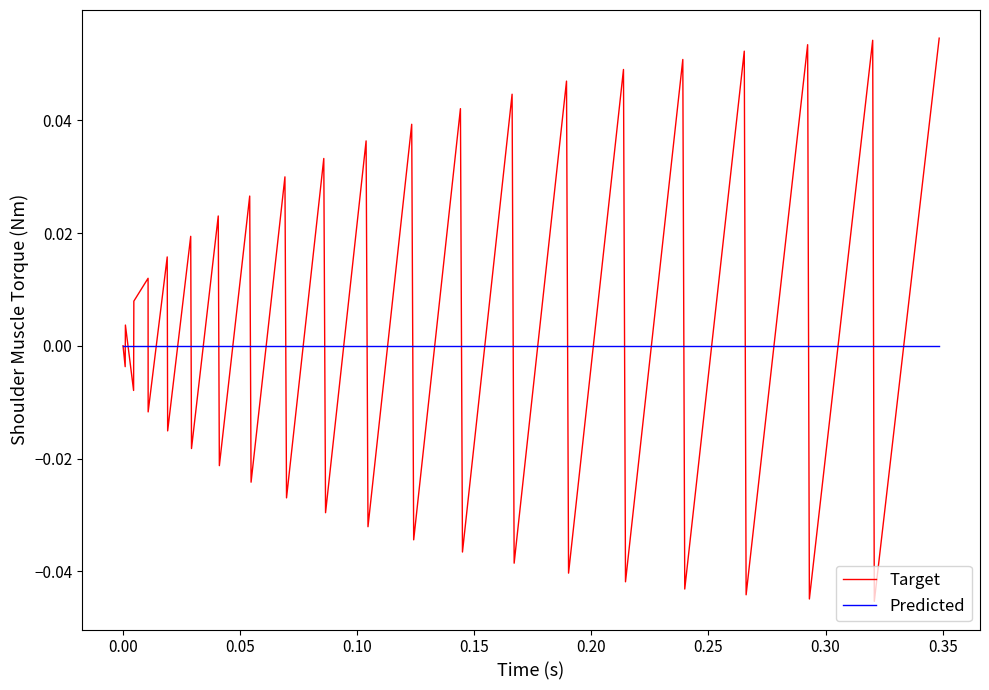

Which series has the widest spread of values?

Target